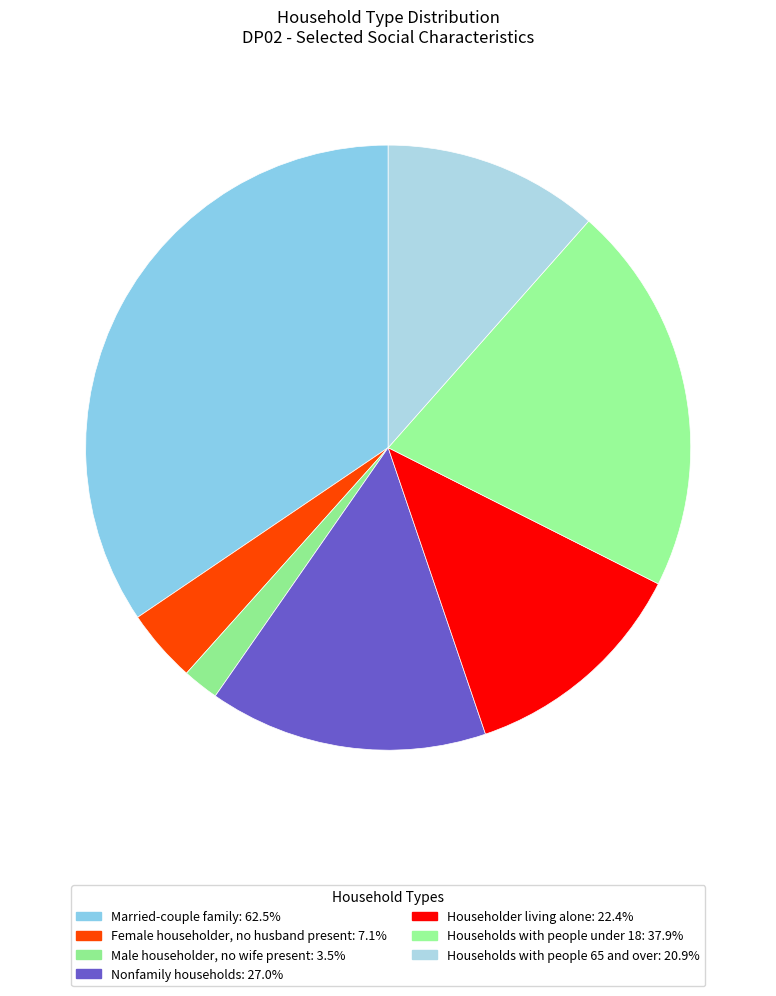

Count the number of slices in the pie.

7